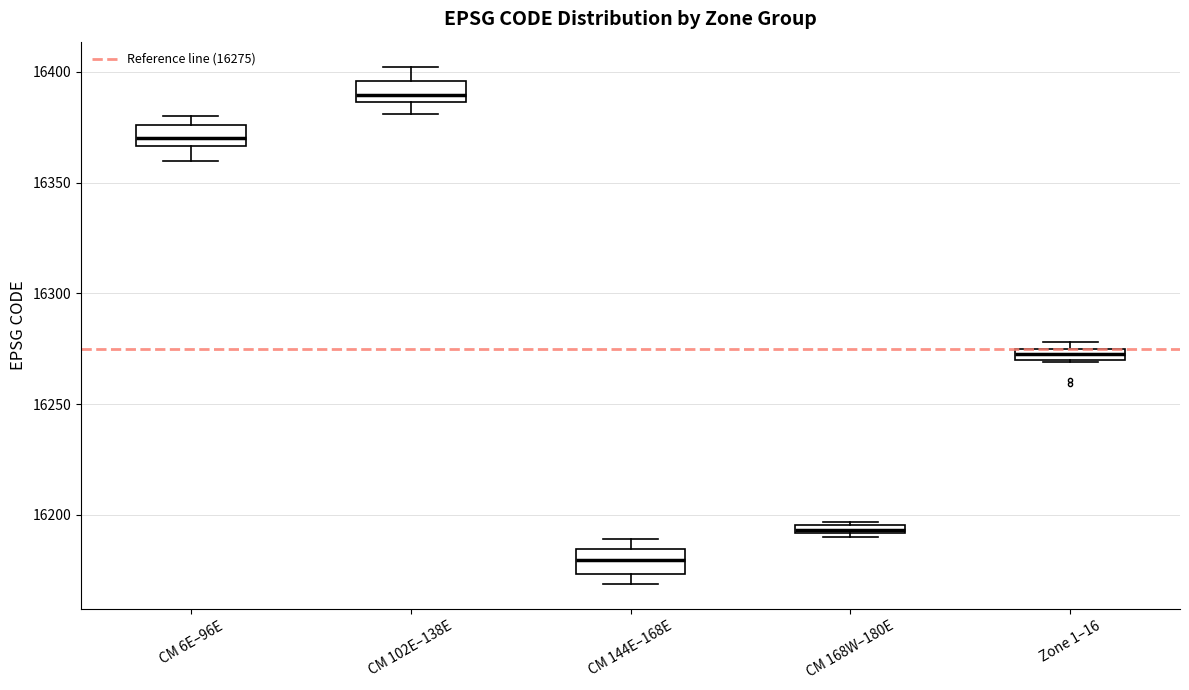

Where is the lower edge of the box for CM 168W–180E on the y-axis? The values are not printed on the chart, so give them approximately, as read against the axis.

16190